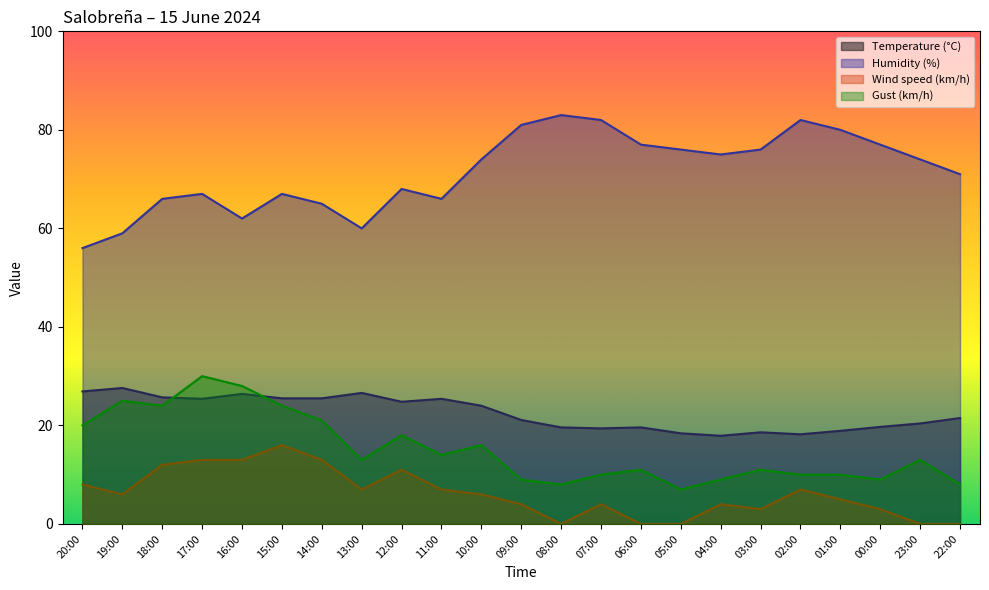

What is the maximum value shown in the chart?

83.0